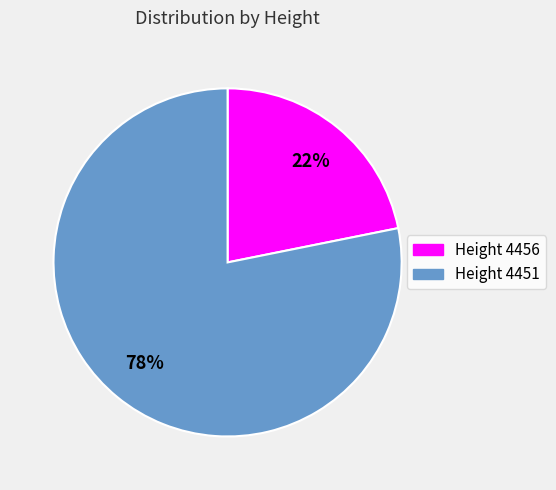

To the nearest percent, what is the difference between the largest and smallest slice percentages?

56%